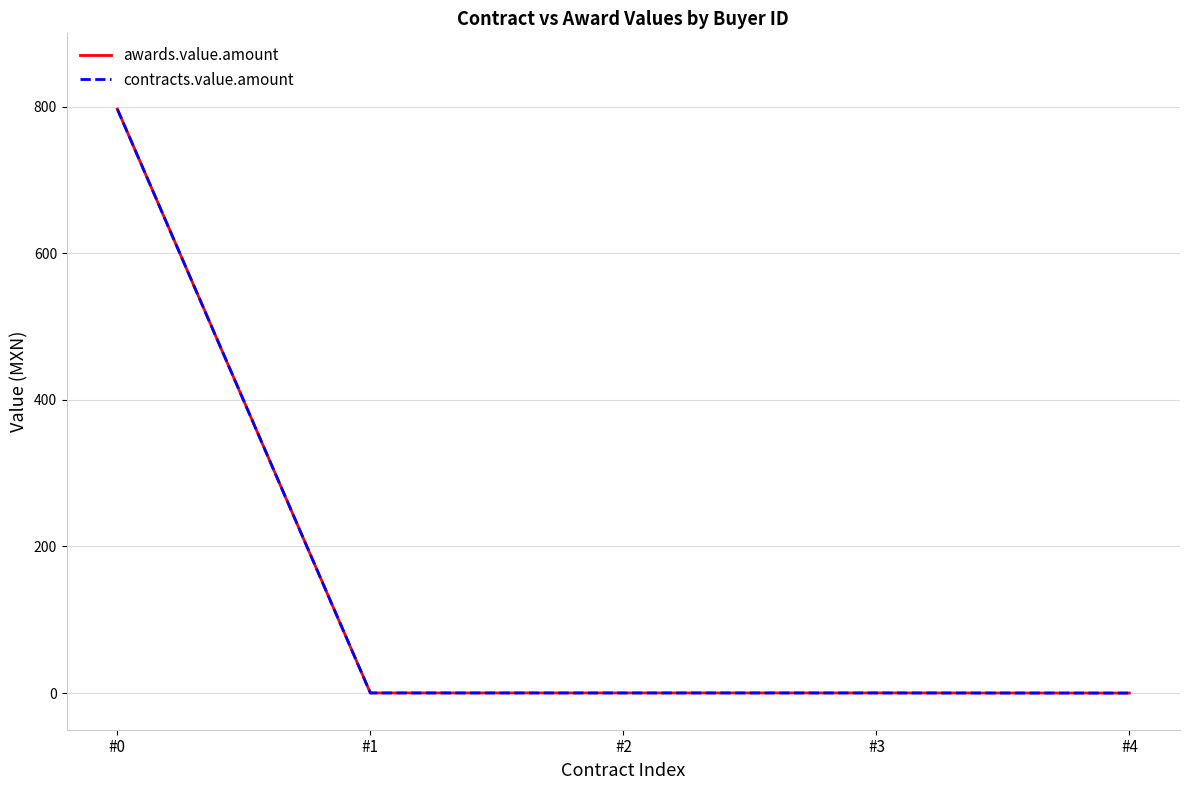

At which label does contracts.value.amount reach its peak?

#0